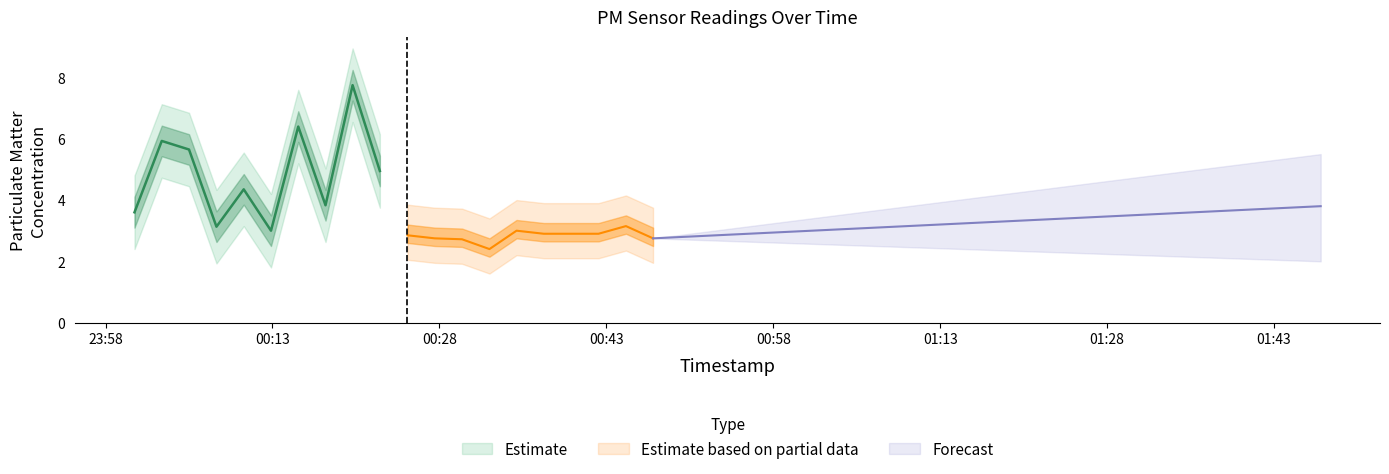

True or false: P1 has more than 0 points higher than both neighbors.

True